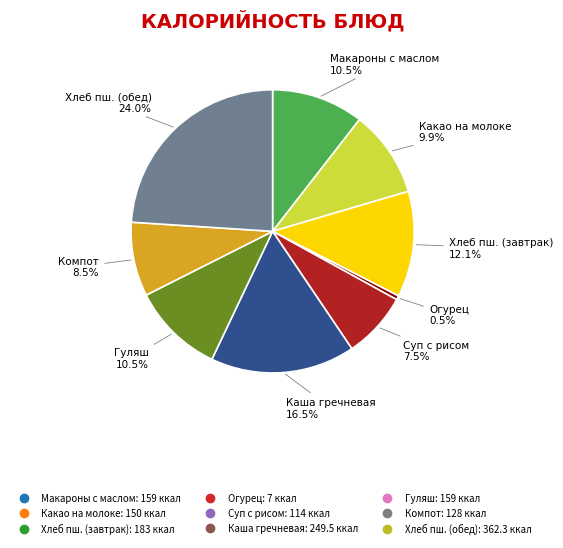

Is there a majority slice in this chart?

No